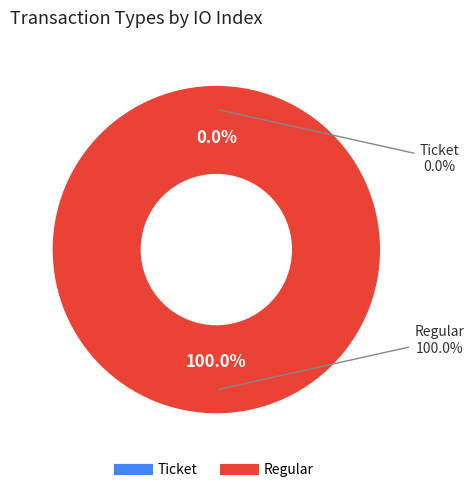

To the nearest percent, what is the average slice percentage?

50%